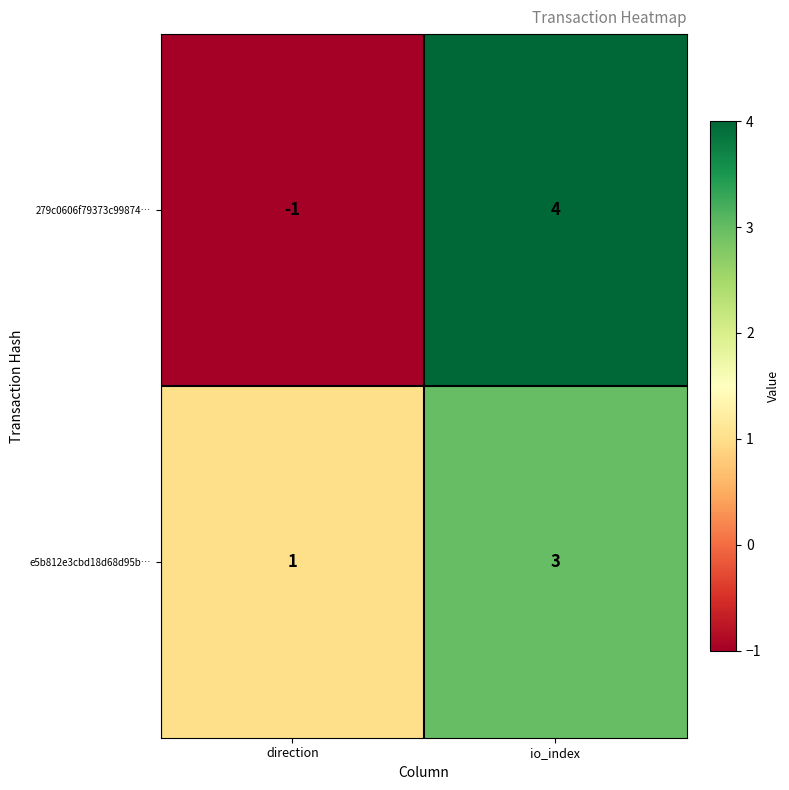

How many data points does each series have?

2